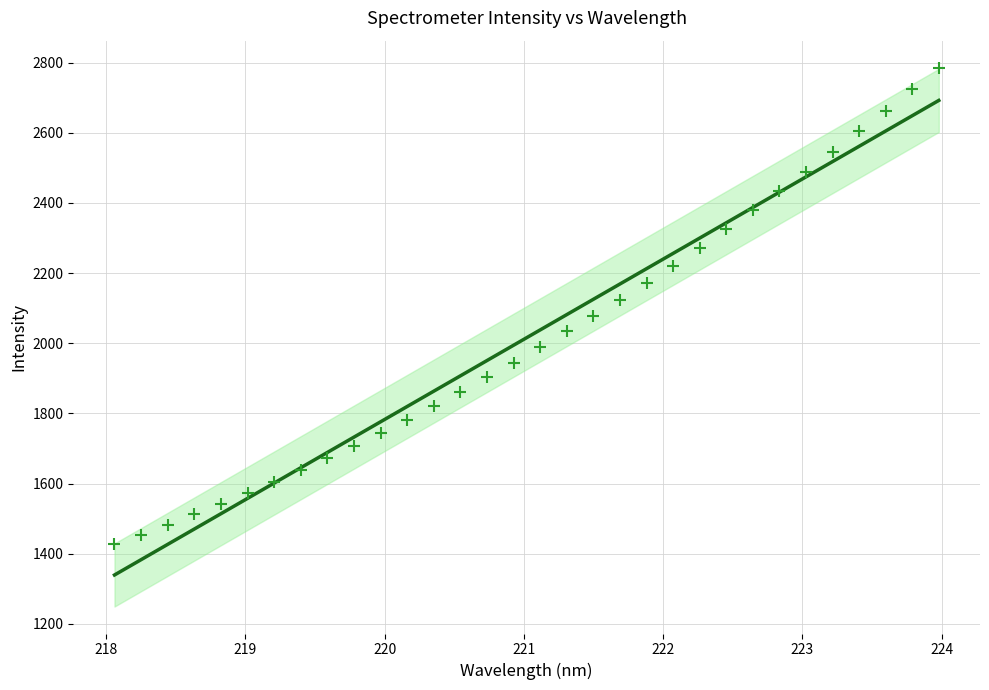

What is the range of Y values (max minus min)?

1356.4